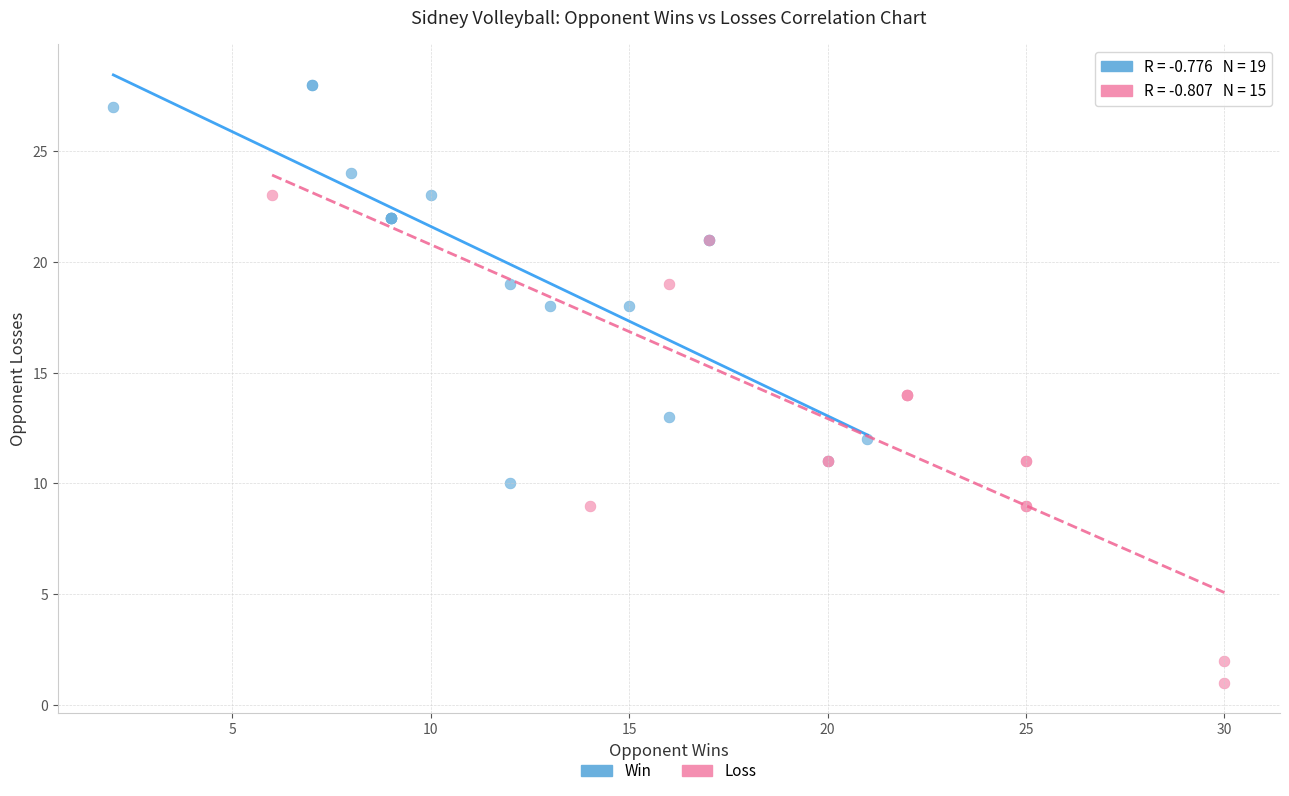

Which series contains the lowest Y value?

Loss